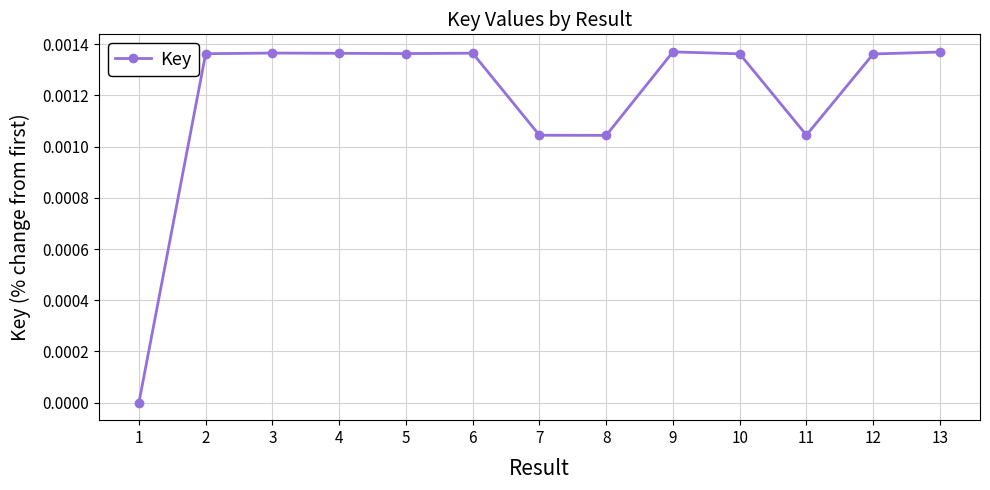

Is it true that the value at 11 is 0.0?

True